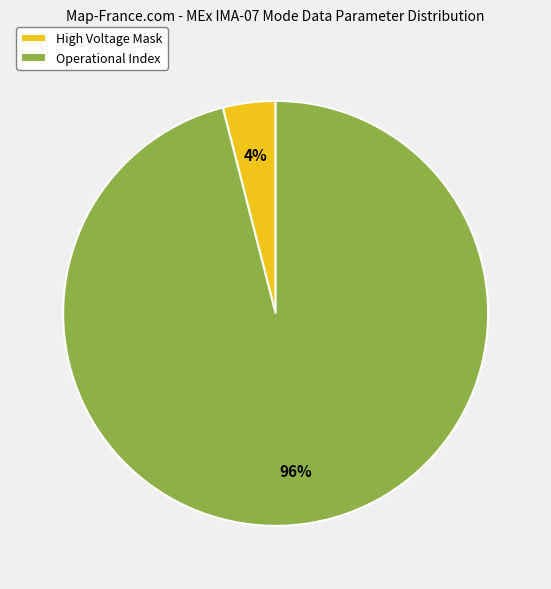

What is the largest slice in the pie chart?

Operational Index